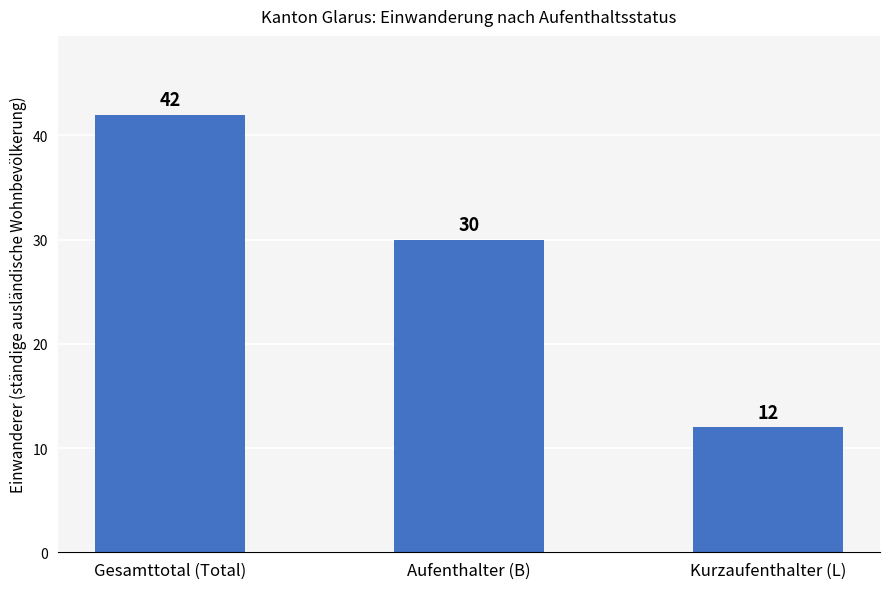

How many distinct data groups are displayed?

1